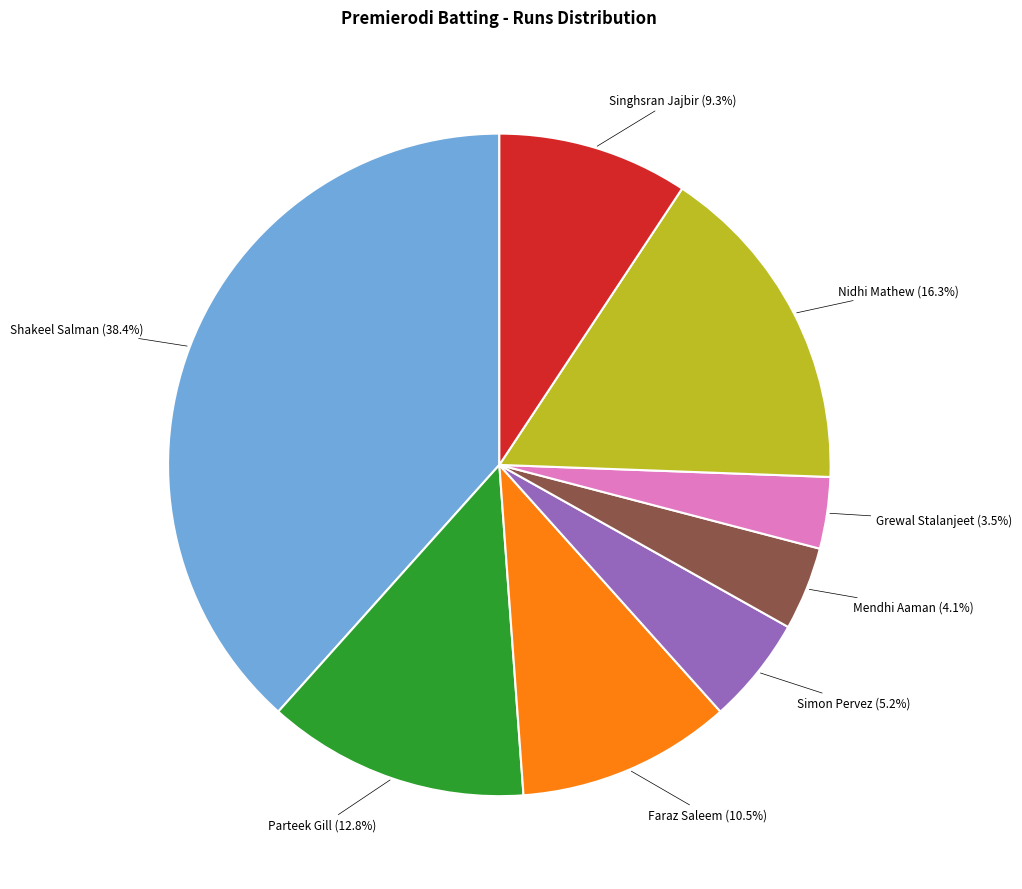

To the nearest percent, what is the difference between the largest and smallest slice percentages?

35%